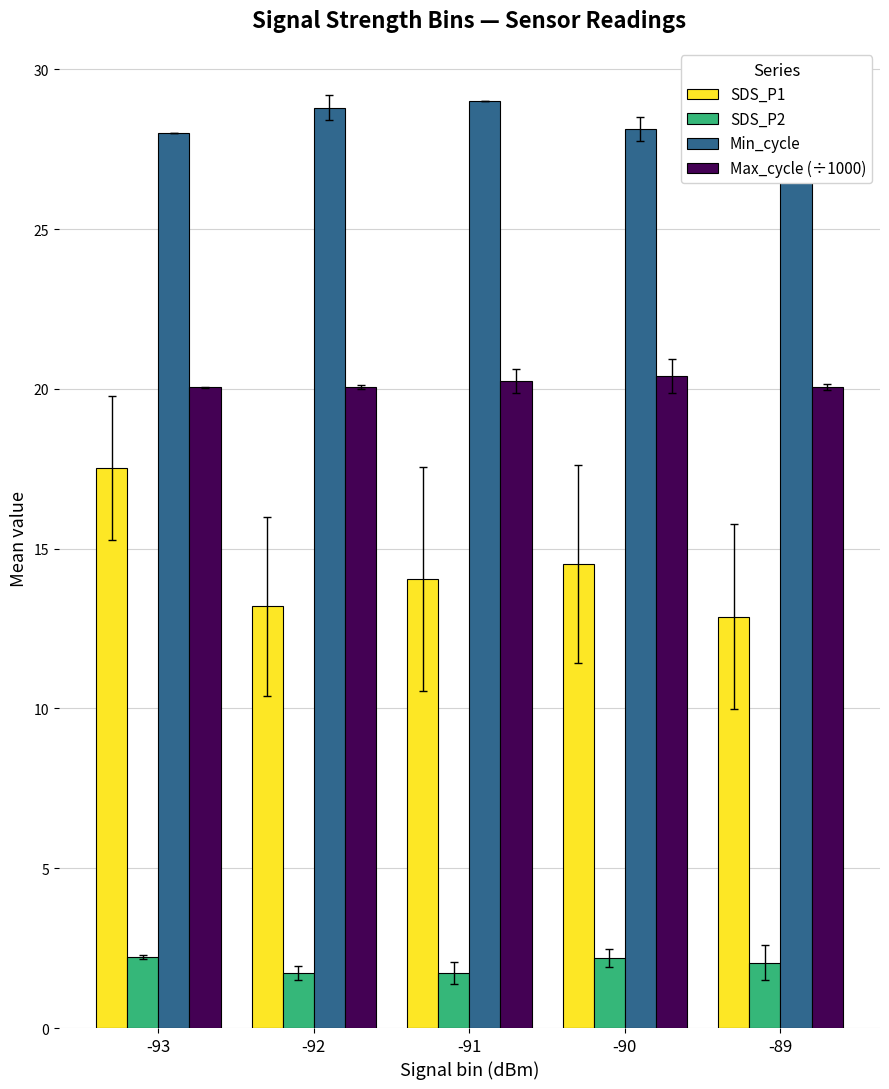

Rank the series at -92 from highest to lowest value.

Min_cycle, Max_cycle (÷1000), SDS_P1, SDS_P2